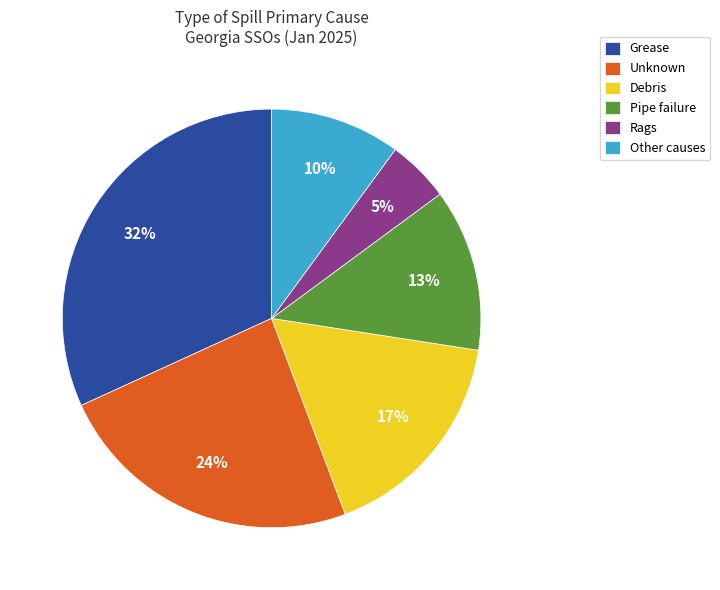

Is it true that Debris is 3% of the pie?

False